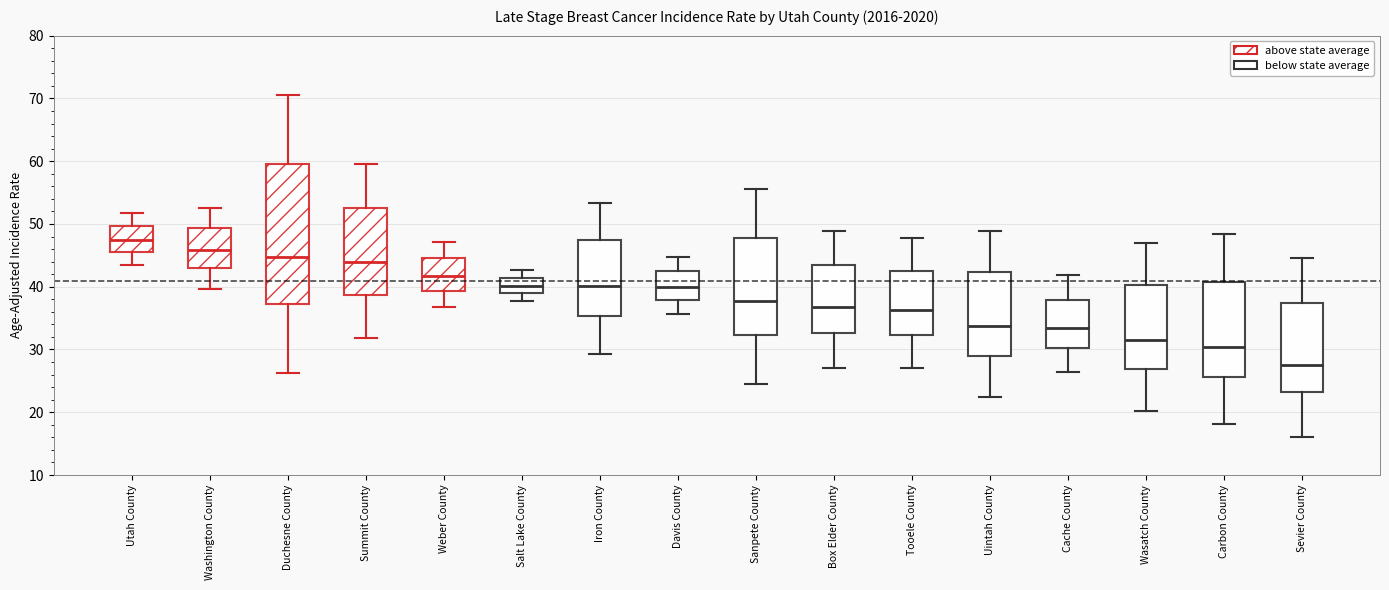

Where is the upper edge of the box for Duchesne County on the y-axis? The values are not printed on the chart, so give them approximately, as read against the axis.

60